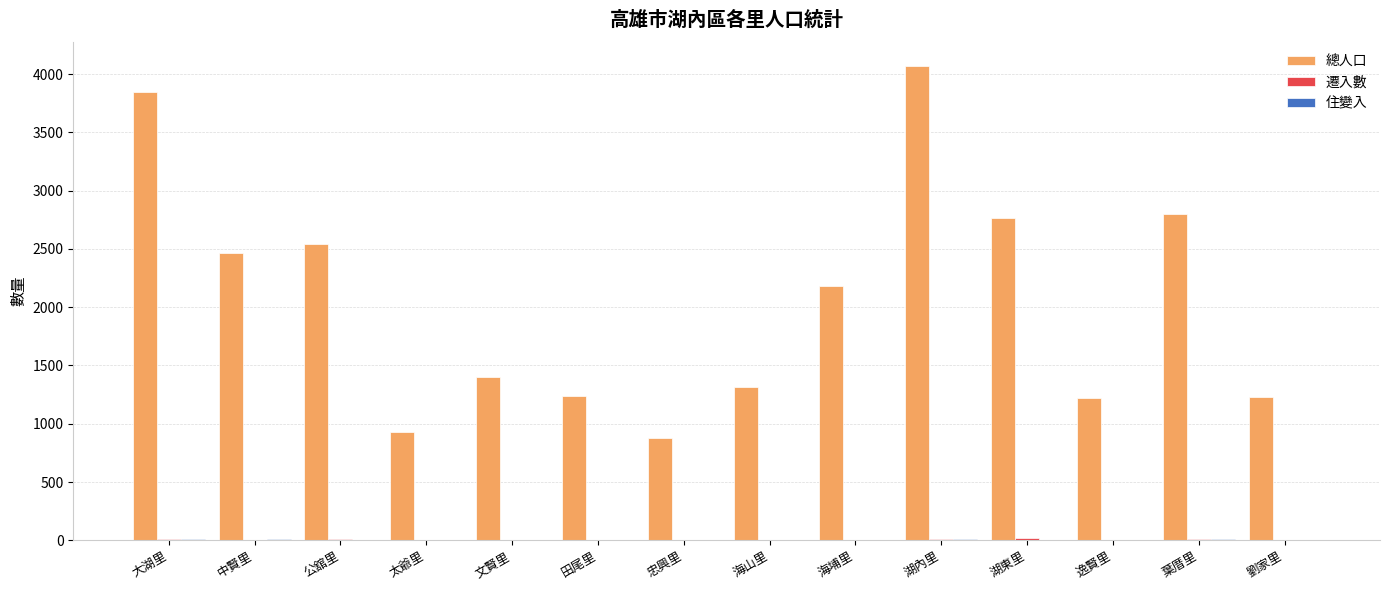

The 總人口 series shows 1232 at 劉家里. True or false?

True